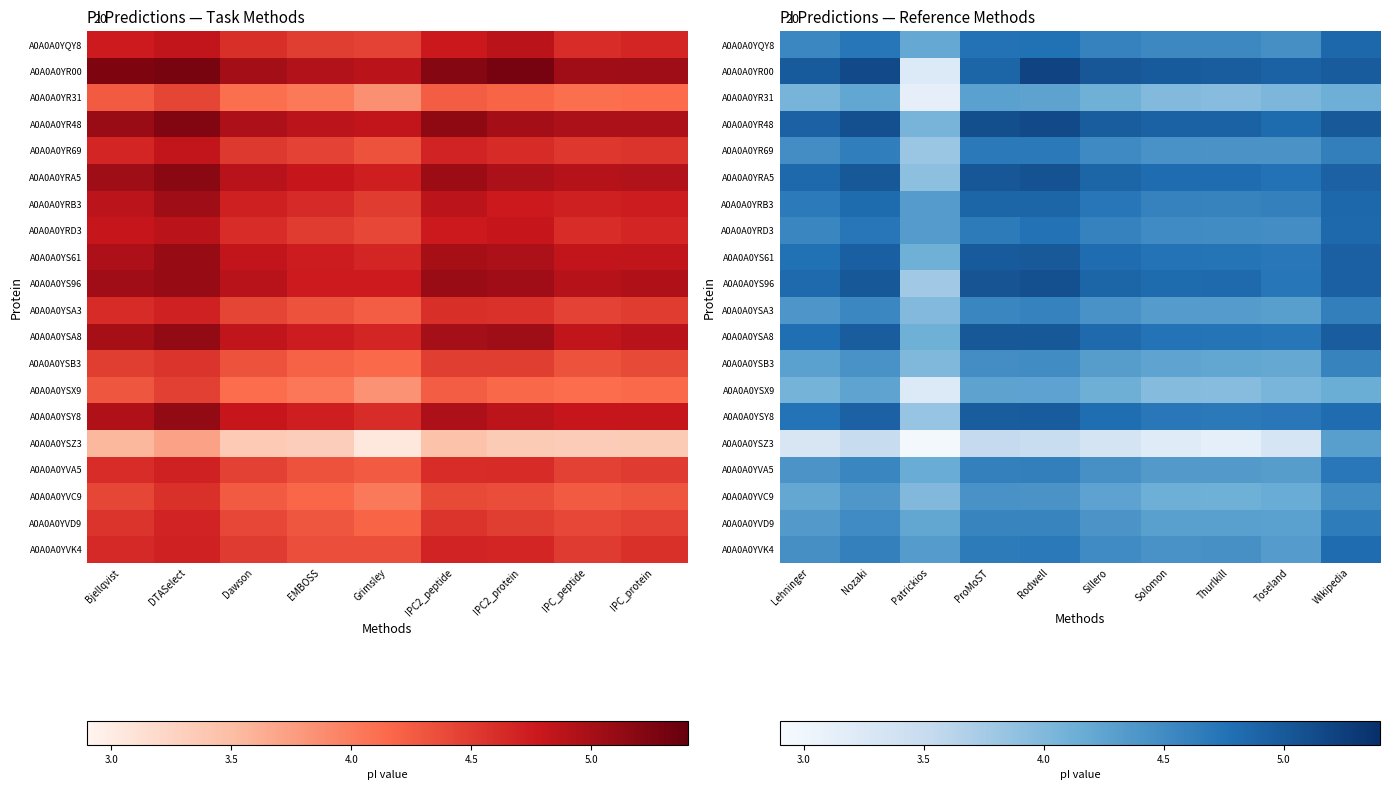

What is the average value of the A0A0A0YSY8 series?

4.7